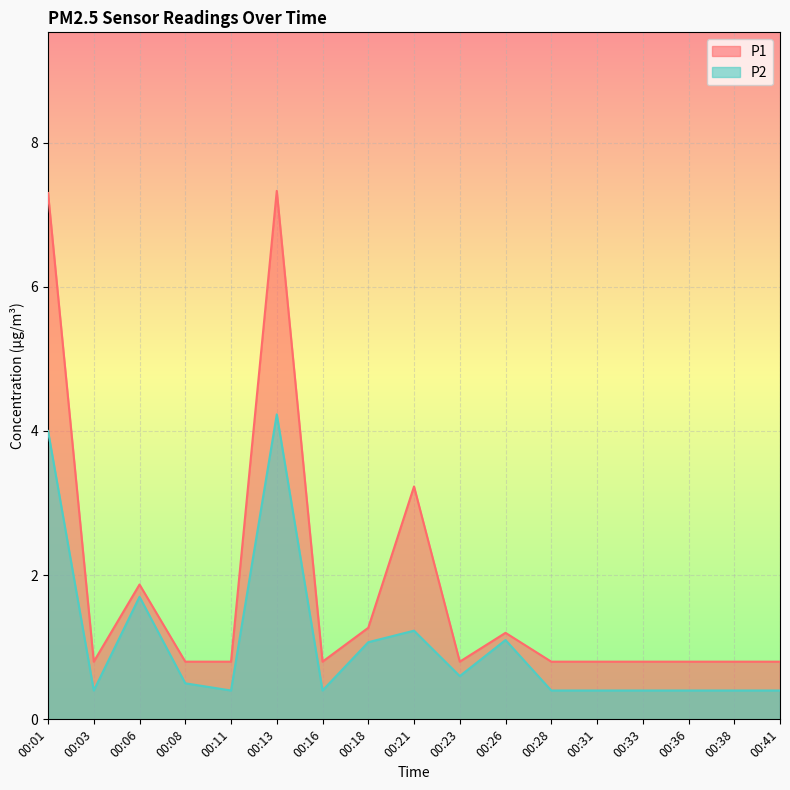

Is it true that P1 equals 0.3 at 00:33?

False